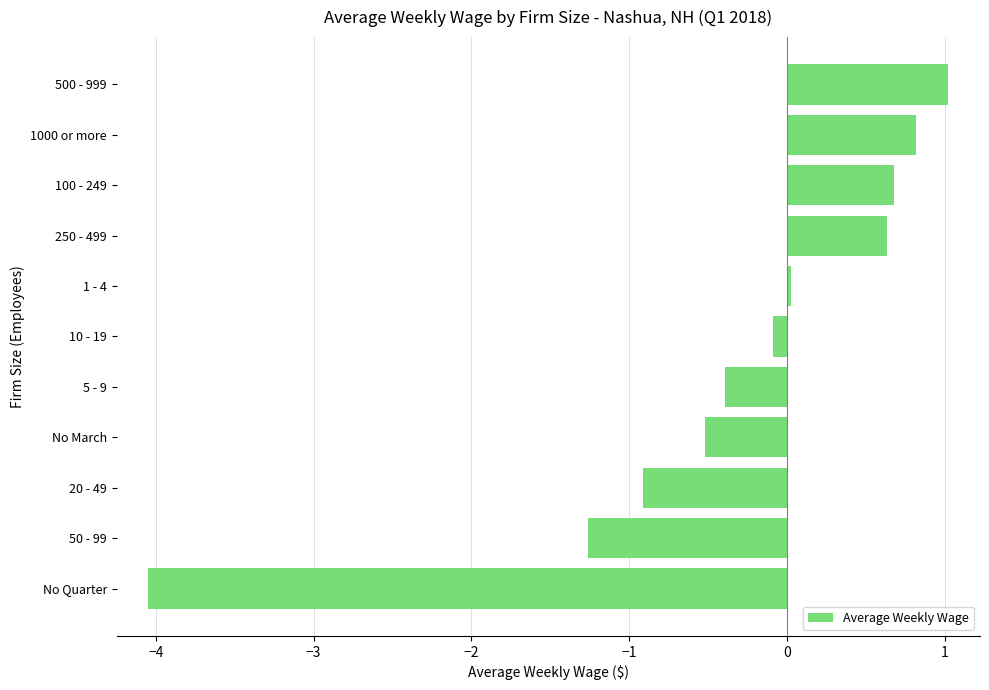

What is the sum of all values?

-4.0